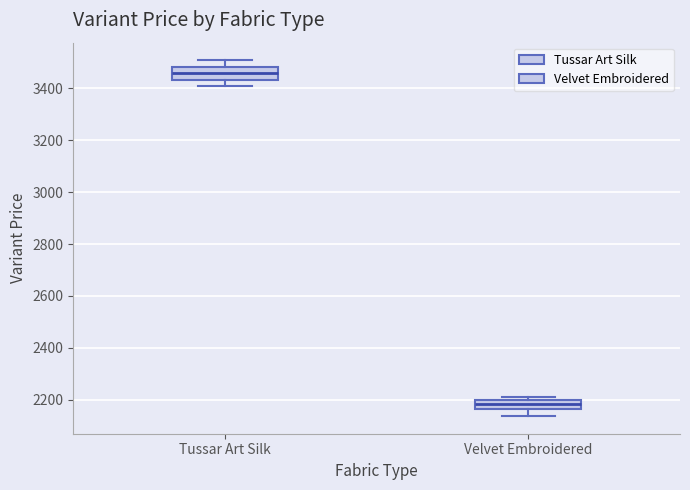

Reading left to right, transcribe this box plot: for each box, give where its median line is, the range the box spans, and where its two whiskers end, as read against the y-axis. The values are not printed on the chart, so give them approximately, as read against the axis.

Tussar Art Silk: median 3460, box 3440 to 3480, whiskers 3420 to 3500
Velvet Embroidered: median 2180, box 2160 to 2200, whiskers 2140 to 2220